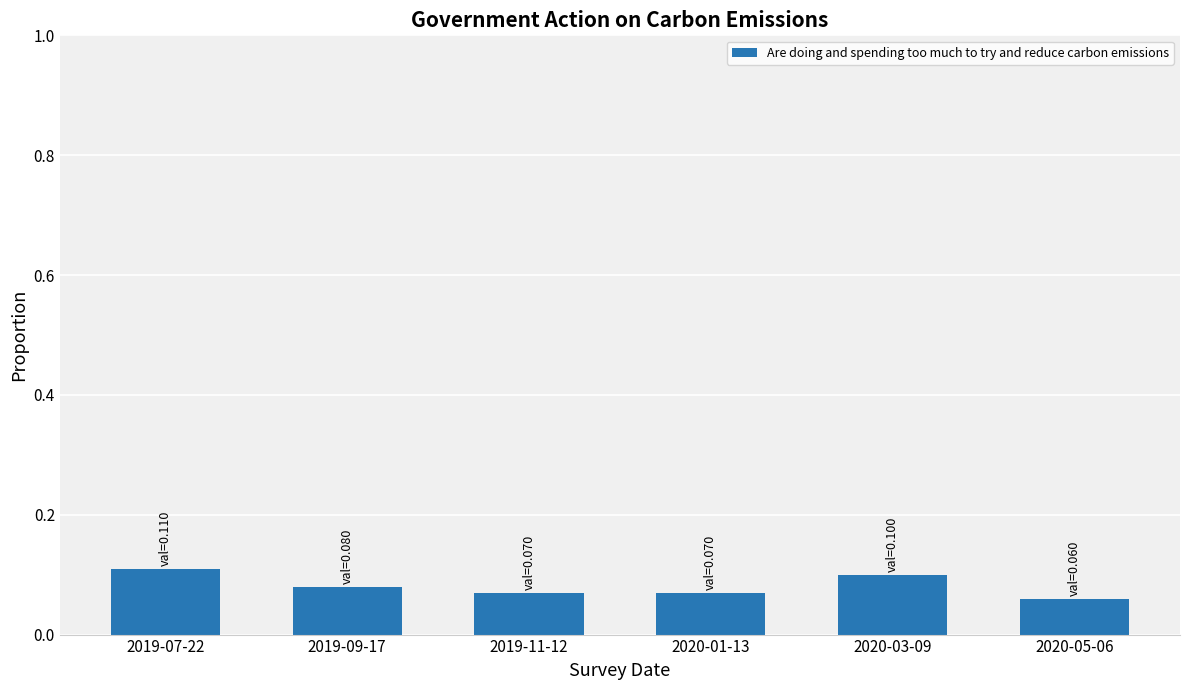

How many values are between 0 and 1?

6